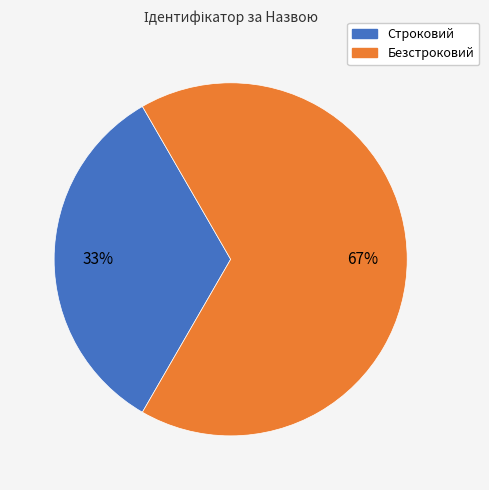

The Безстроковий slice represents 53% of the pie. True or false?

False